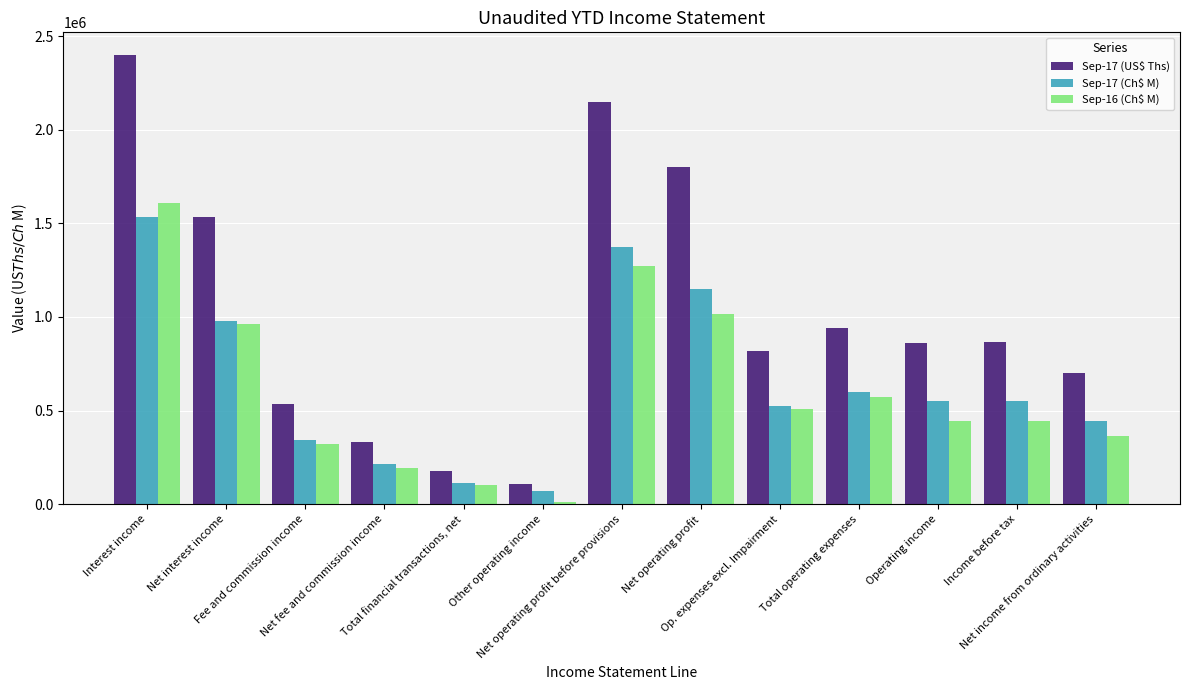

What is the difference between the maximum and minimum values in the Sep-16 (Ch$ M) series?

1596871.0